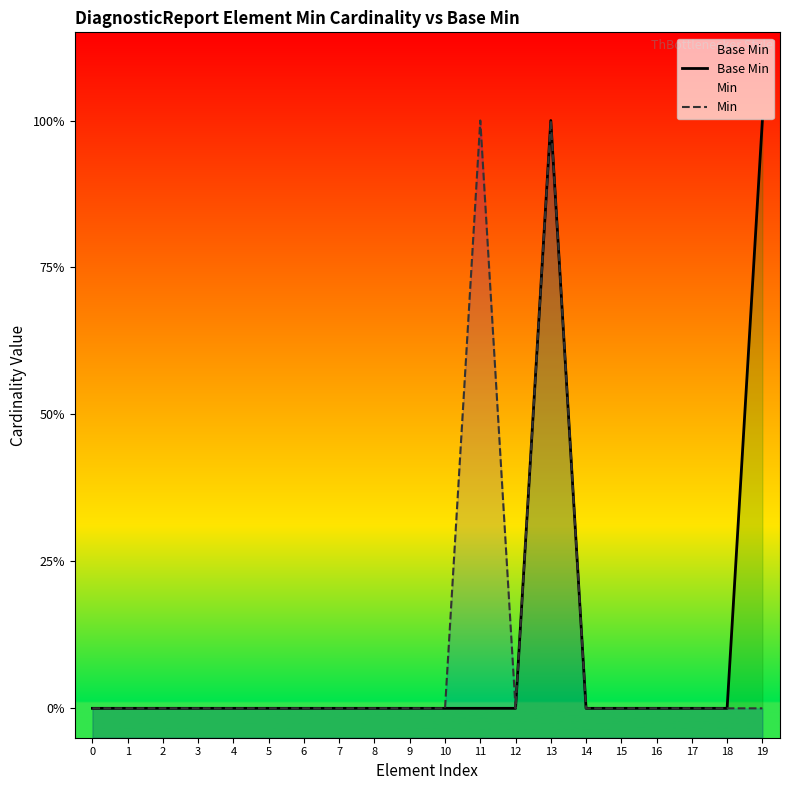

Which series has the largest total across all categories?

Base Min